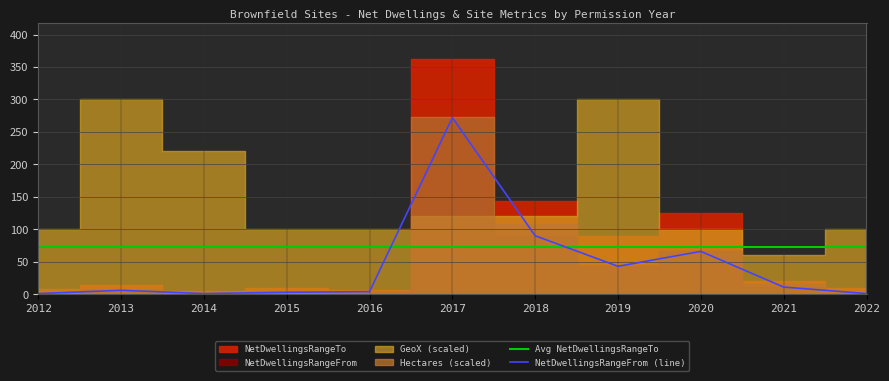

Which has a higher value, 2020 or 2017?

2017